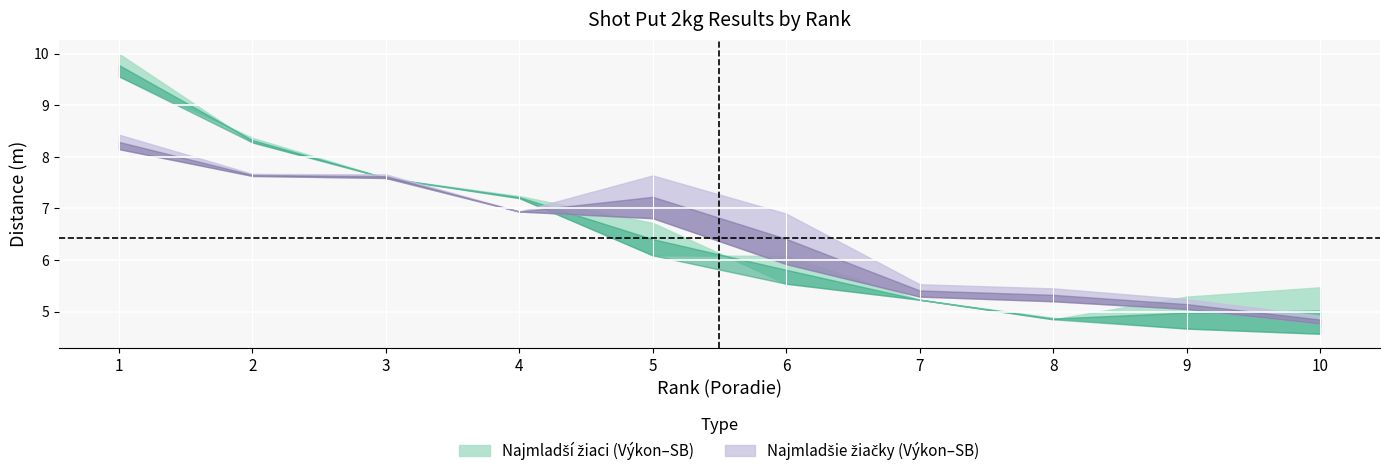

How many intersections are there between Najmladsia_ziacky_SB and Najmladsi_ziaci_SB?

2